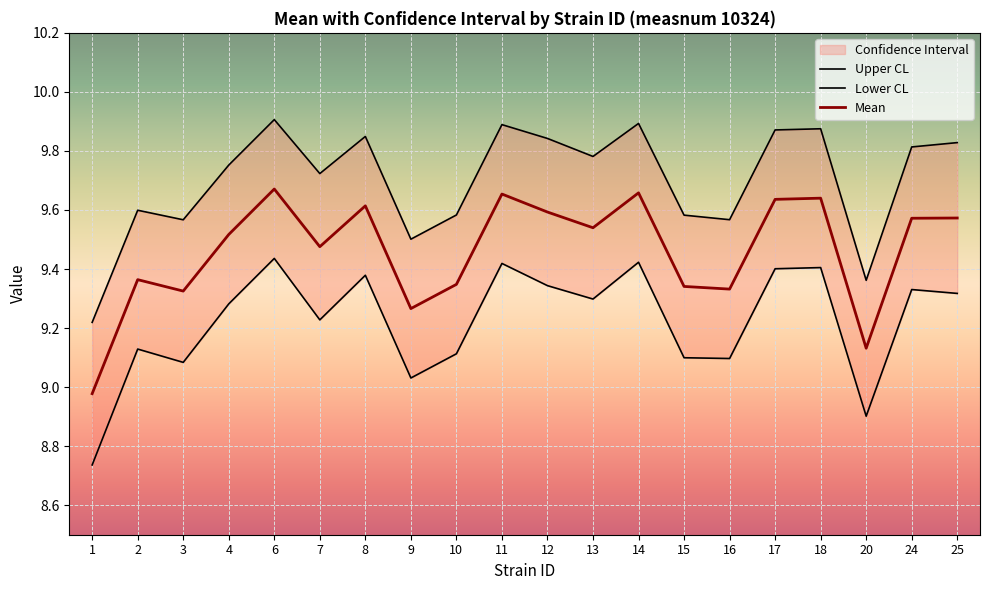

What is the difference between the second highest and minimum values in the uppercl series?

0.7